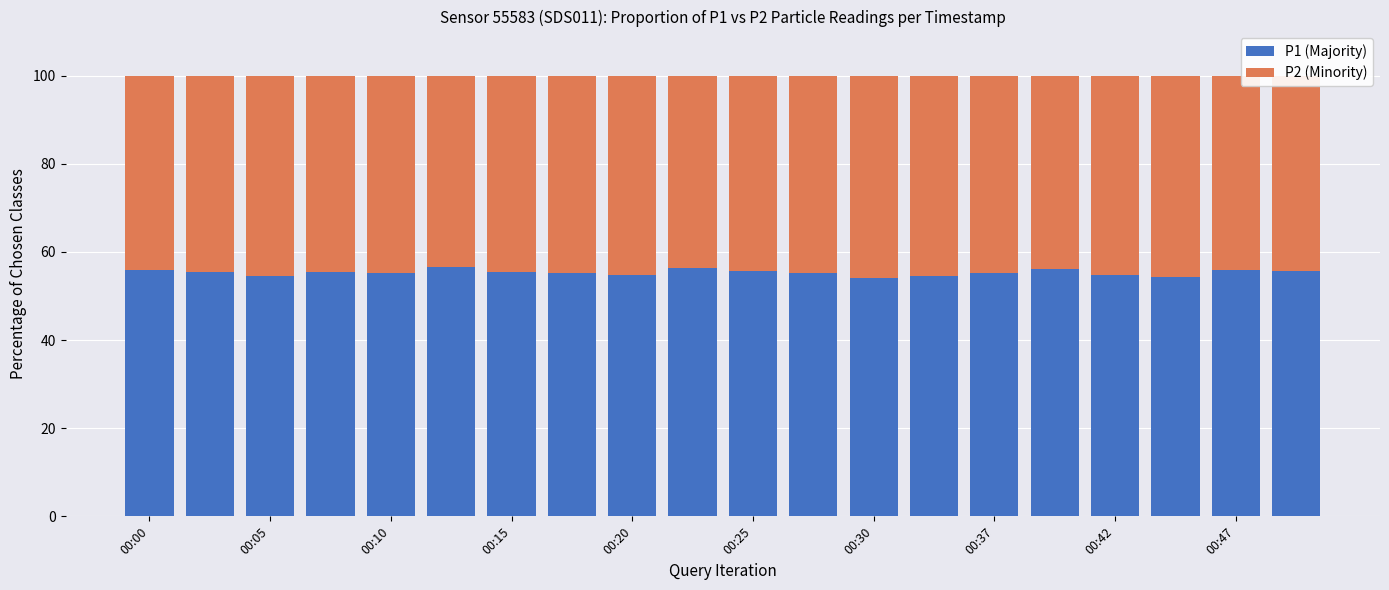

What is the maximum value for P1 (Majority)?

56.5